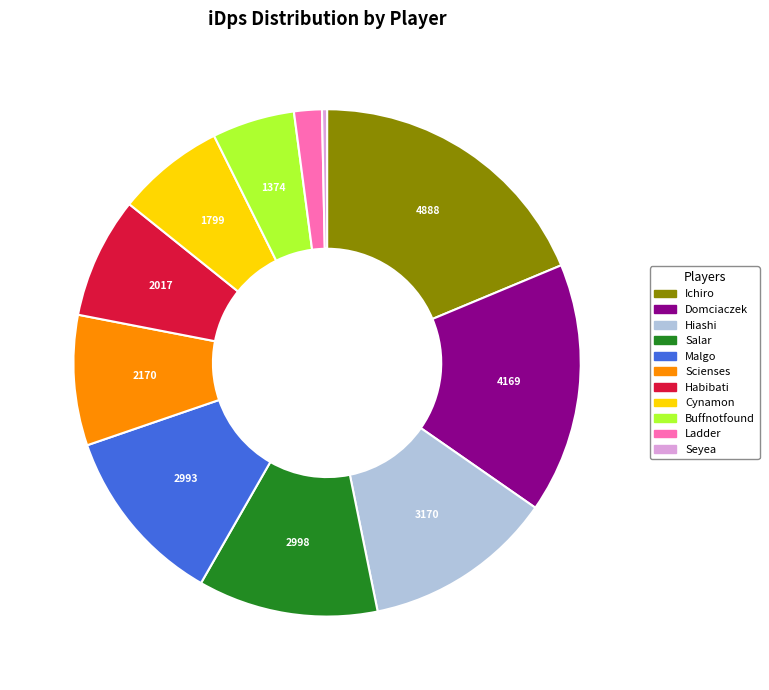

How many segments does this pie chart have?

11